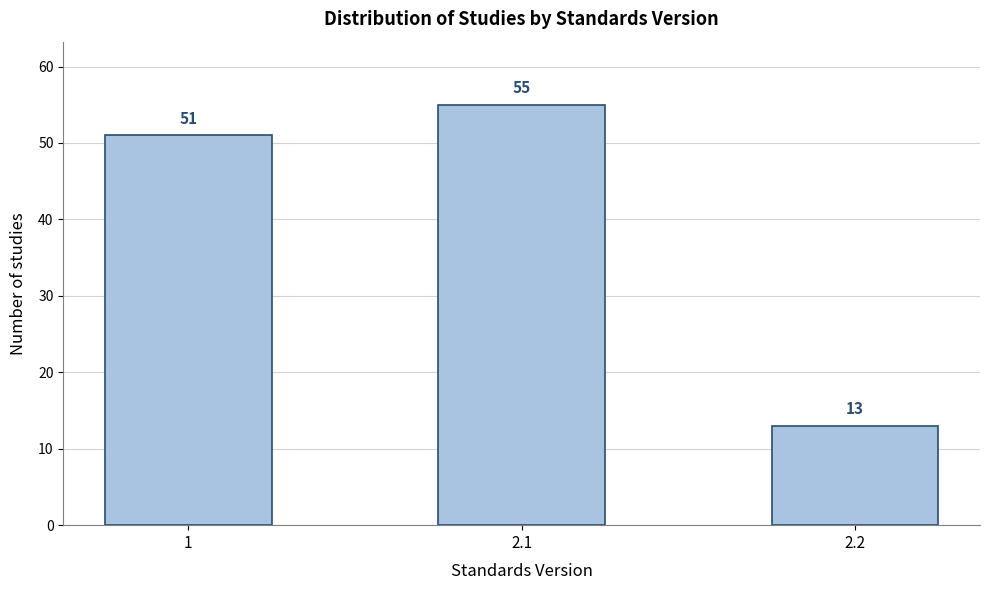

Reading left to right, extract all data points from this chart.

1=51	2.1=55	2.2=13